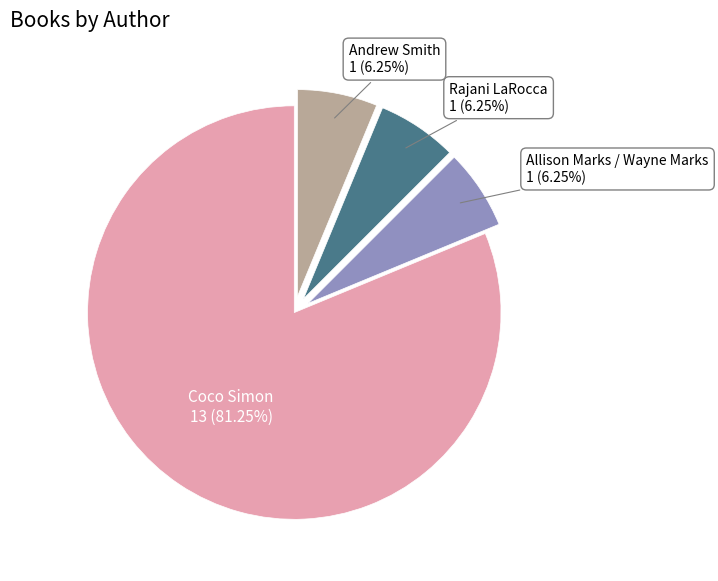

Is there any slice that represents more than half of the pie?

Yes